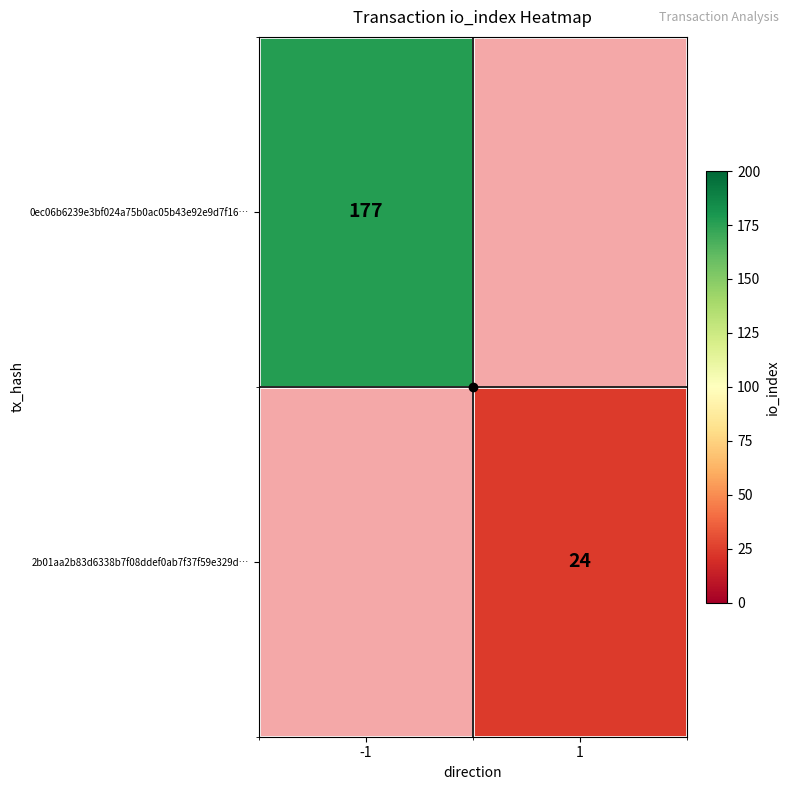

True or false: 0ec06b6239e3bf024a75b0ac05b43e92e9d7f16… has a value of 53 at -1.

False